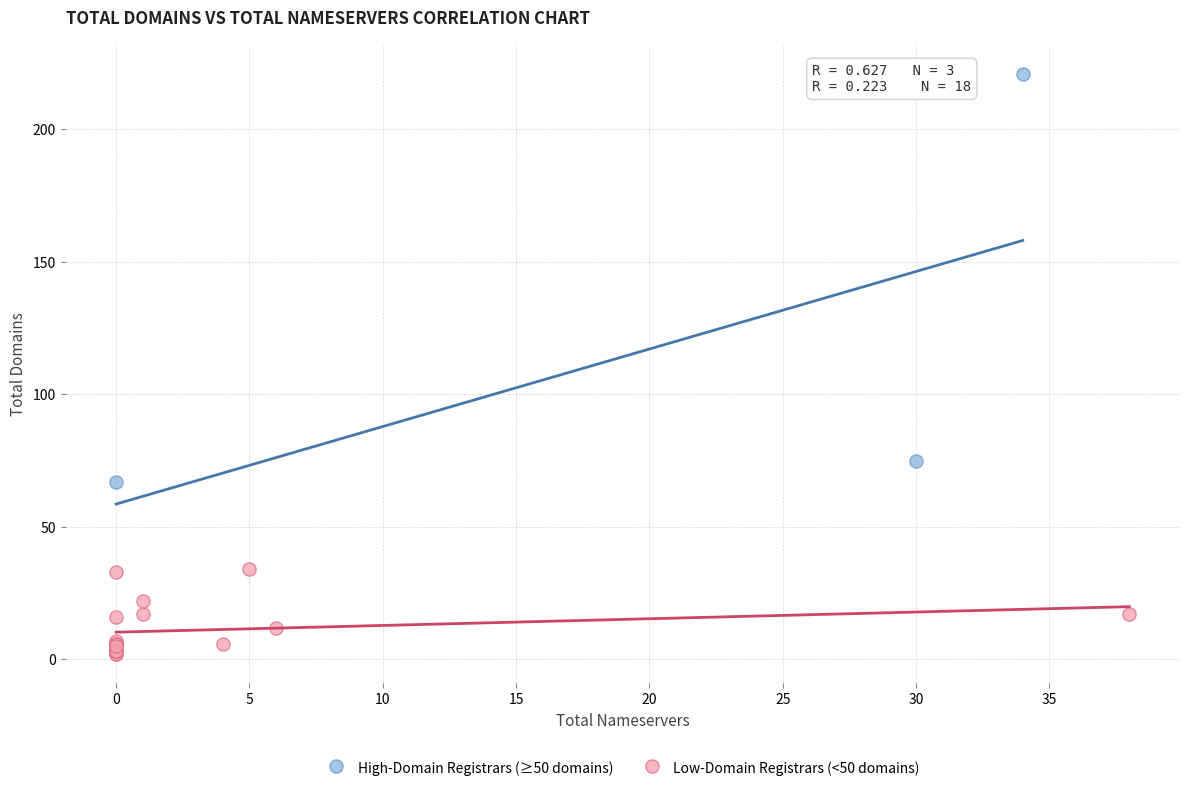

Which series has the widest spread of Y values?

High-Domain Registrars (≥50 domains)